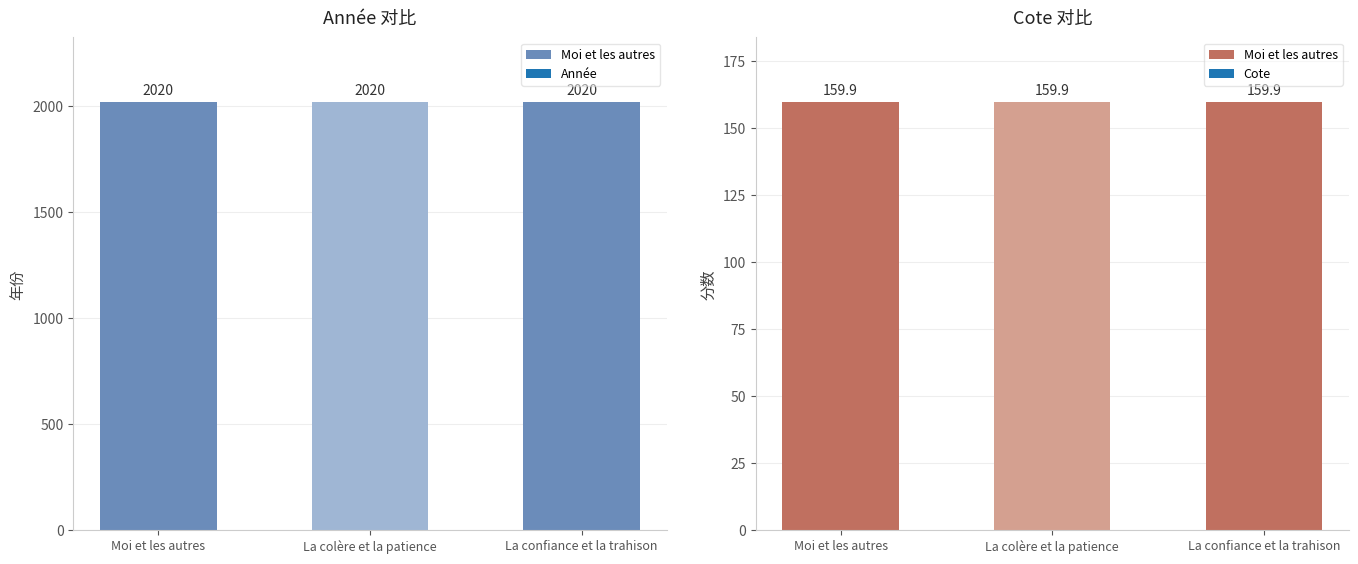

What is the sum of the Année values at La colère et la patience and La confiance et la trahison?

4040.0